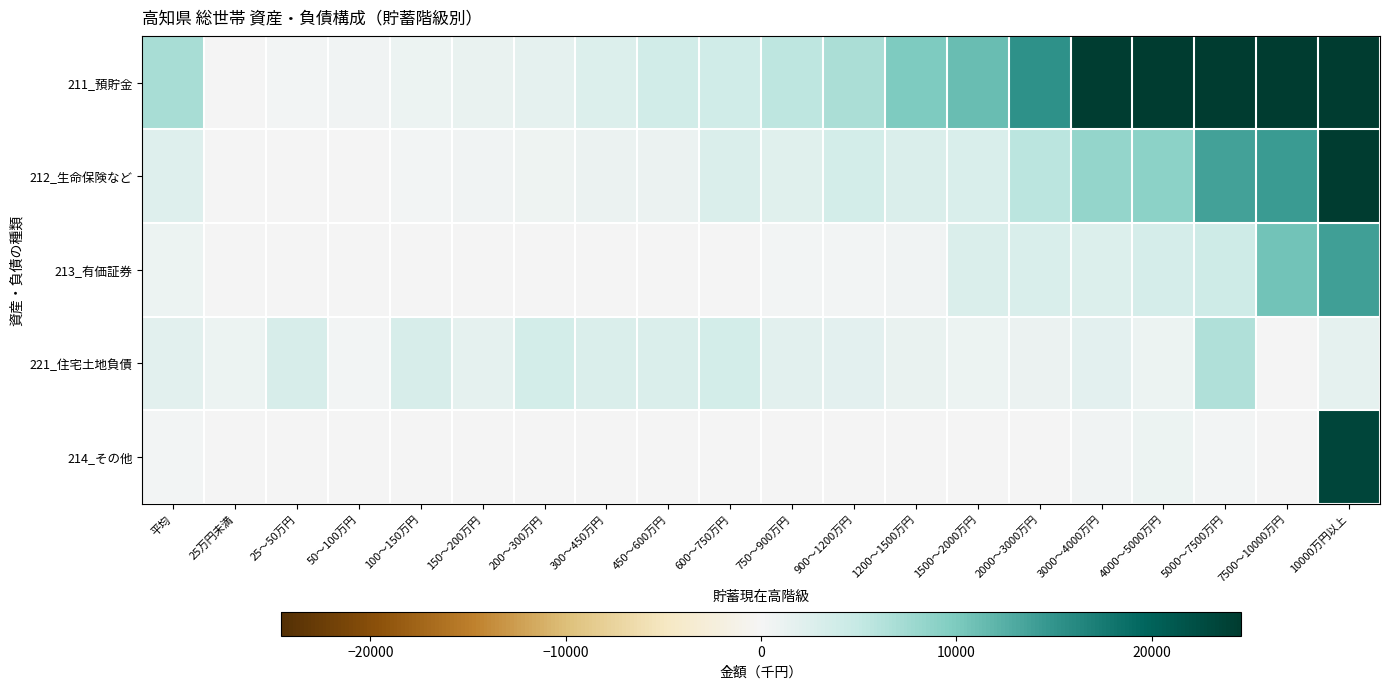

Reading right to left, extract all data points from this chart.

211_預貯金: 10000万円以上=81461	7500～10000万円=58318	5000～7500万円=42386	4000～5000万円=31037	3000～4000万円=24225	2000～3000万円=15302	1500～2000万円=11230	1200～1500万円=9867	900～1200万円=6725	750～900万円=5454	600～750万円=3840	450～600万円=3787	300～450万円=2496	200～300万円=1546	150～200万円=1197	100～150万円=847	50～100万円=547	25～50万円=314	25万円未満=22	平均=7092
212_生命保険など: 10000万円以上=31599	7500～10000万円=14262	5000～7500万円=13785	4000～5000万円=8858	3000～4000万円=8256	2000～3000万円=5575	1500～2000万円=2991	1200～1500万円=2802	900～1200万円=3464	750～900万円=2279	600～750万円=2724	450～600万円=1131	300～450万円=982	200～300万円=689	150～200万円=457	100～150万円=332	50～100万円=146	25～50万円=39	25万円未満=5	平均=2426
213_有価証券: 10000万円以上=13909	7500～10000万円=10647	5000～7500万円=4076	4000～5000万円=3264	3000～4000万円=2567	2000～3000万円=3028	1500～2000万円=2871	1200～1500万円=450	900～1200万円=258	750～900万円=211	600～750万円=43	450～600万円=70	300～450万円=81	200～300万円=97	150～200万円=0	100～150万円=37	50～100万円=0	25～50万円=0	25万円未満=0	平均=875
221_住宅土地負債: 10000万円以上=1709	7500～10000万円=0	5000～7500万円=6343	4000～5000万円=874	3000～4000万円=1755	2000～3000万円=1039	1500～2000万円=916	1200～1500万円=1225	900～1200万円=1848	750～900万円=1983	600～750万円=3506	450～600万円=2722	300～450万円=2839	200～300万円=3607	150～200万円=1543	100～150万円=3177	50～100万円=373	25～50万円=3175	25万円未満=843	平均=1938
214_その他: 10000万円以上=23315	7500～10000万円=24	5000～7500万円=199	4000～5000万円=770	3000～4000万円=462	2000～3000万円=41	1500～2000万円=51	1200～1500万円=89	900～1200万円=32	750～900万円=0	600～750万円=17	450～600万円=27	300～450万円=97	200～300万円=5	150～200万円=41	100～150万円=0	50～100万円=0	25～50万円=0	25万円未満=0	平均=199